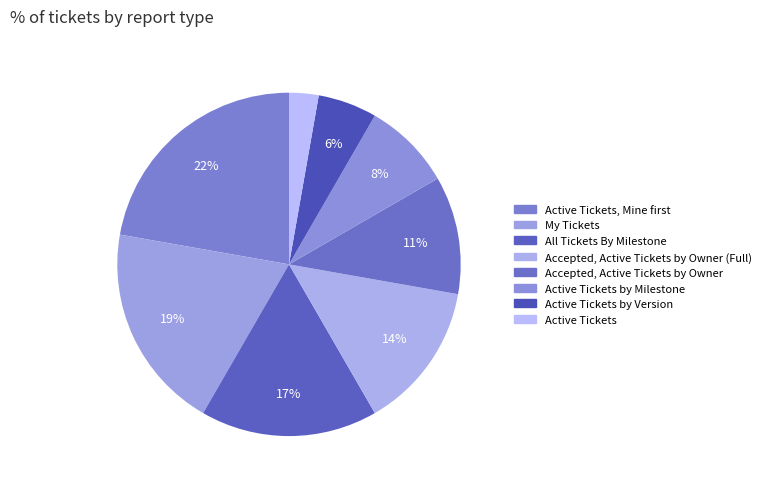

Which slice is the largest?

Active Tickets, Mine first